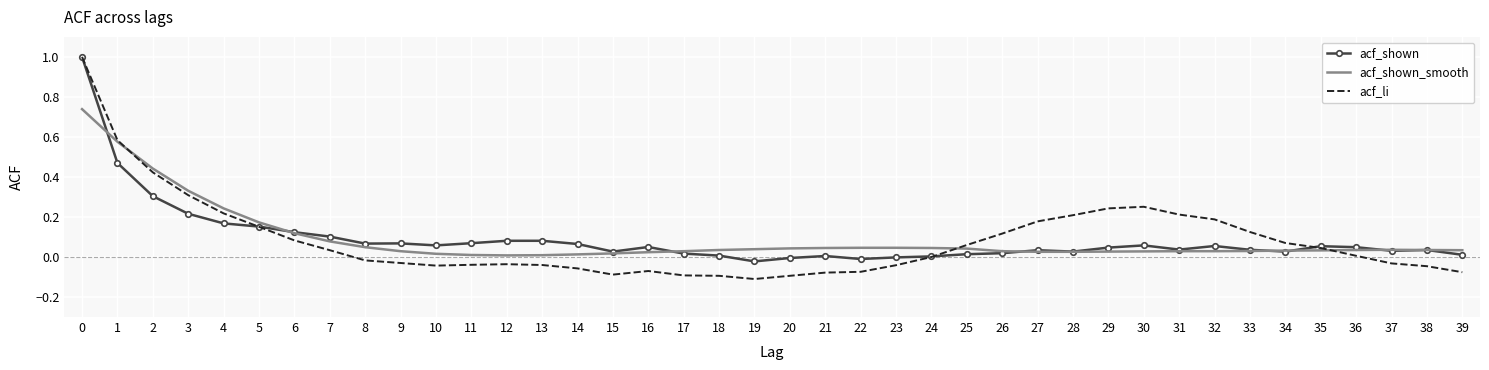

True or false: acf_shown has more than 0 points higher than both neighbors.

True